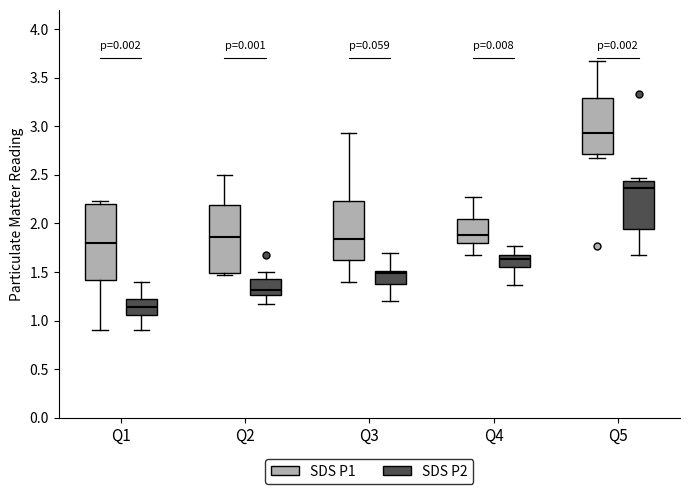

Reading left to right, transcribe this box plot: for each box, give where its median line is, the range the box spans, and where its two whiskers end, as read against the y-axis. The values are not printed on the chart, so give them approximately, as read against the axis.

Q1 (SDS P1): median 1.80, box 1.40 to 2.20, whiskers 0.90 to 2.25
Q1 (SDS P2): median 1.15, box 1.05 to 1.25, whiskers 0.90 to 1.40
Q2 (SDS P1): median 1.85, box 1.50 to 2.20, whiskers 1.45 to 2.50
Q2 (SDS P2): median 1.30, box 1.25 to 1.45, whiskers 1.15 to 1.50
Q3 (SDS P1): median 1.85, box 1.65 to 2.25, whiskers 1.40 to 2.95
Q3 (SDS P2): median 1.50 (just below the box's upper edge), box 1.40 to 1.50, whiskers 1.20 to 1.70
Q4 (SDS P1): median 1.90, box 1.80 to 2.05, whiskers 1.65 to 2.25
Q4 (SDS P2): median 1.65 (just below the box's upper edge), box 1.55 to 1.65, whiskers 1.35 to 1.75
Q5 (SDS P1): median 2.95, box 2.70 to 3.30, whiskers 2.65 to 3.65
Q5 (SDS P2): median 2.35, box 1.95 to 2.45, whiskers 1.65 to 2.45 (just above the box's upper edge)